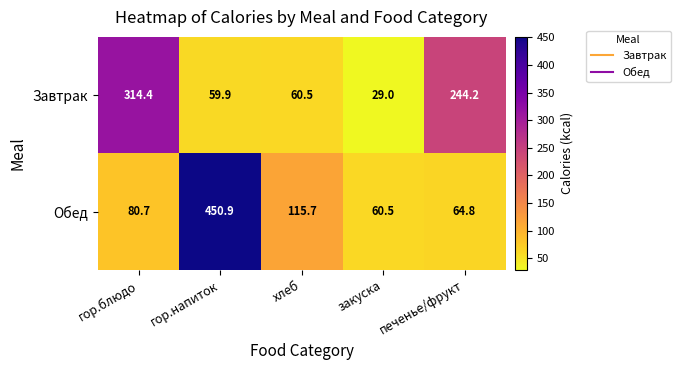

At печенье/фрукт, list the series in order from smallest to largest.

Обед, Завтрак